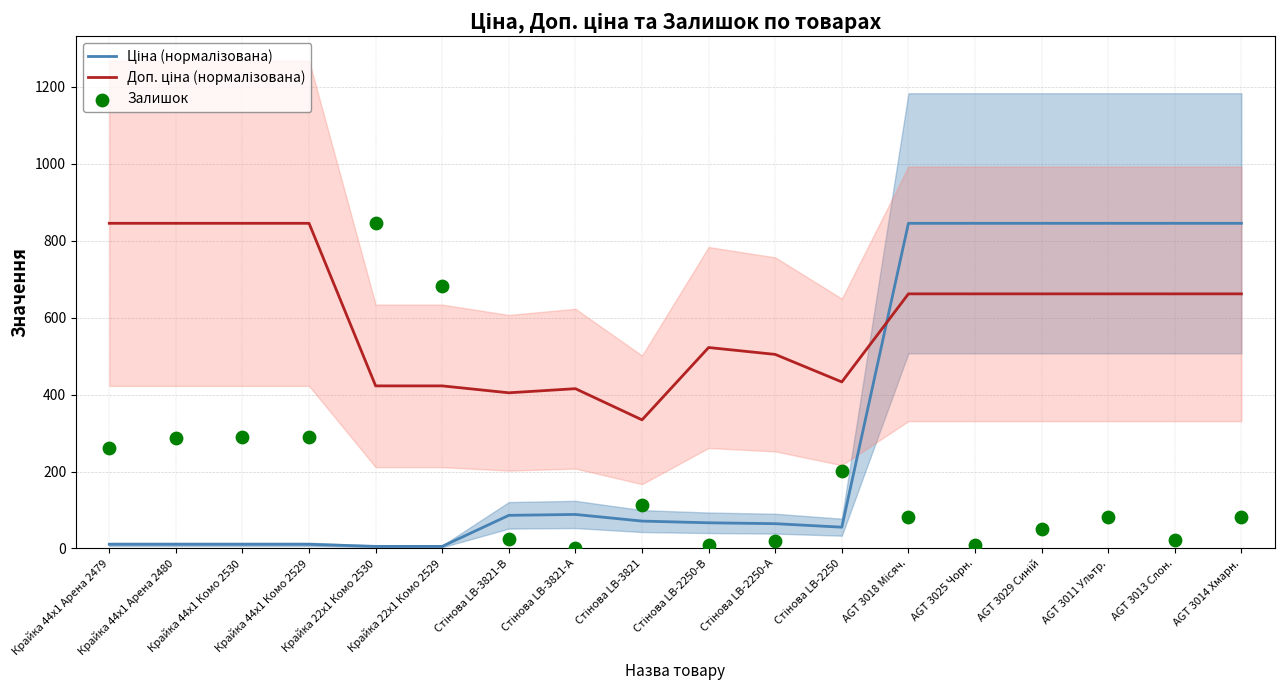

Which series reaches the maximum Y coordinate?

Ціна (нормалізована)